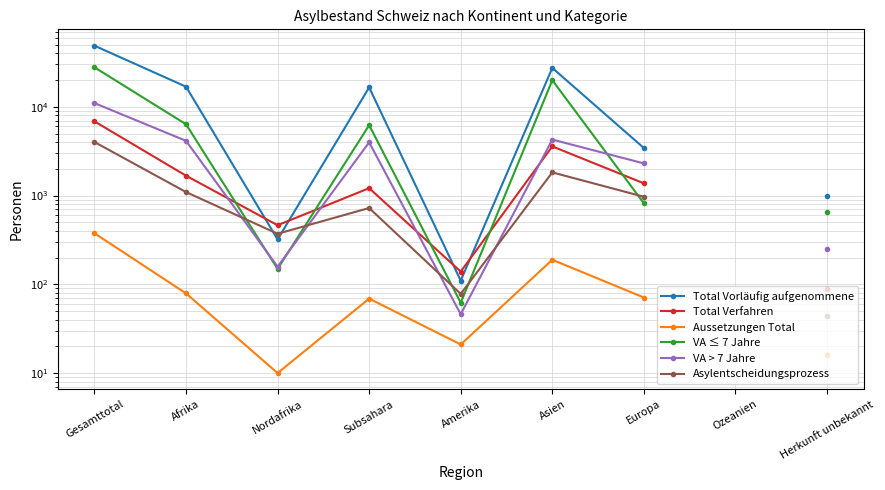

How many data points in Total Vorläufig aufgenommene are less than 16524?

4